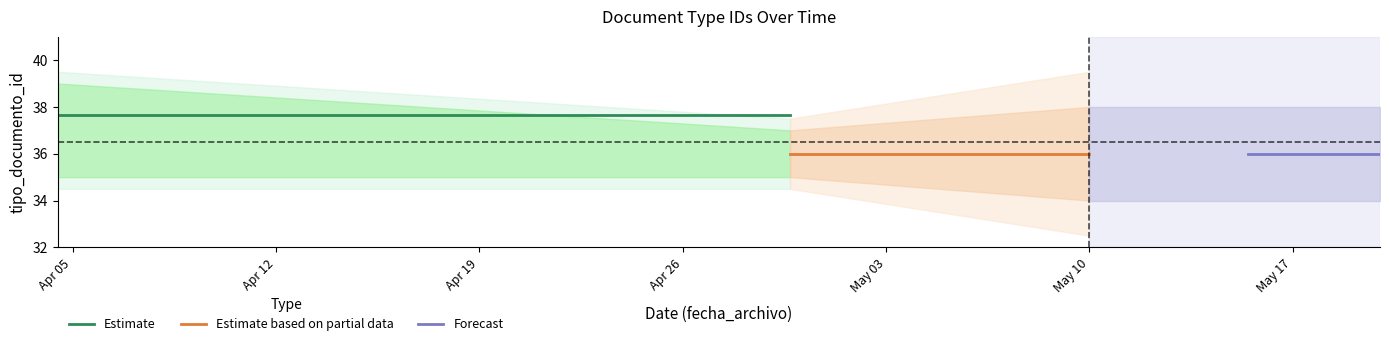

Which series has the largest range (max minus min)?

Estimate